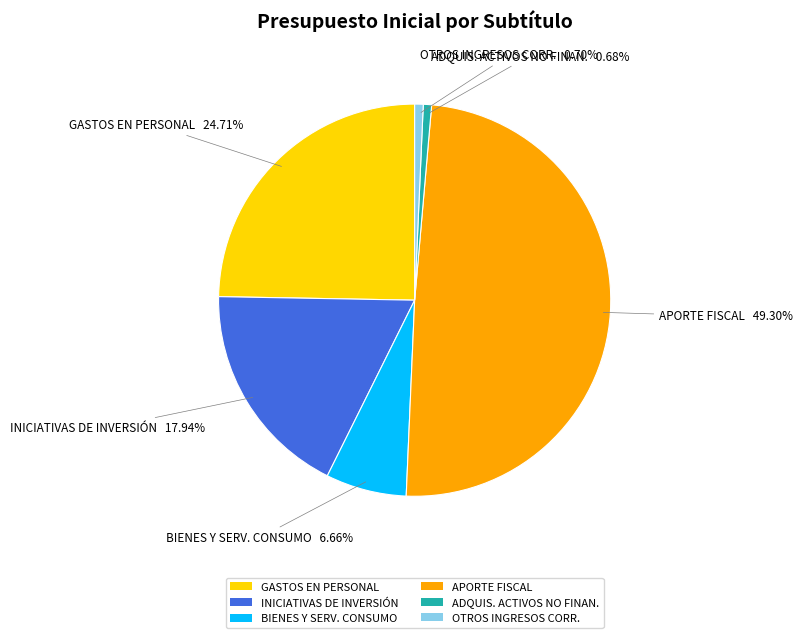

To the nearest percent, what is the difference between the GASTOS EN PERSONAL and APORTE FISCAL slice percentages?

25%